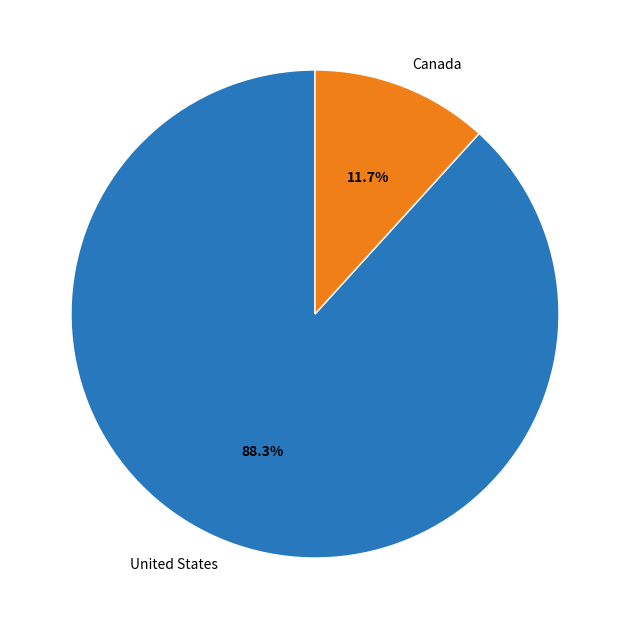

Rank the categories by value from lowest to highest.

Canada, United States